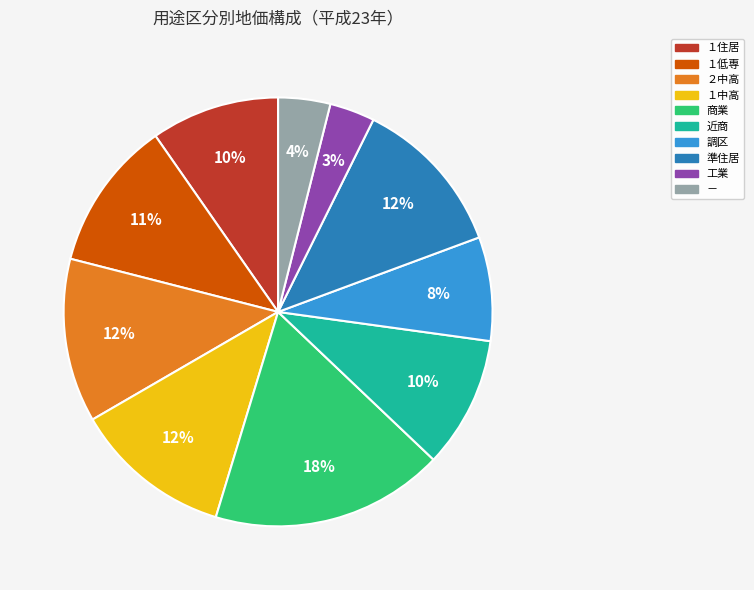

Do ２中高 and 準住居 together represent more than half of the pie?

No